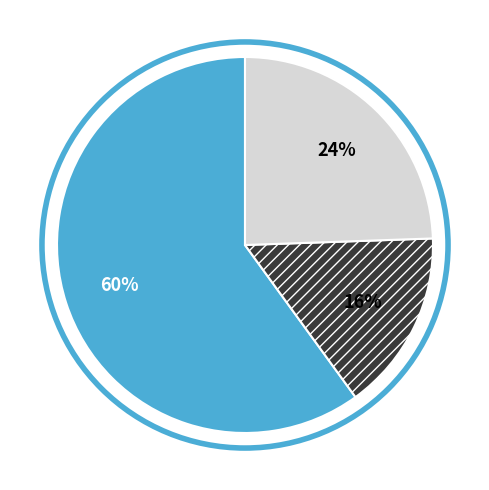

How many segments does this pie chart have?

3